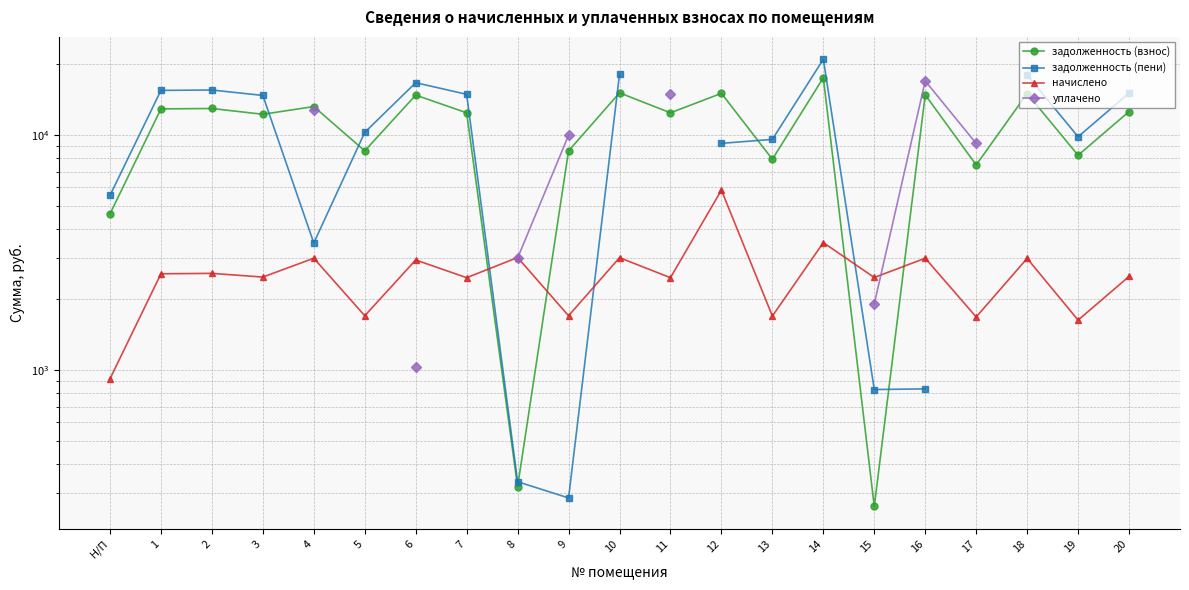

What position from the left is 2?

3